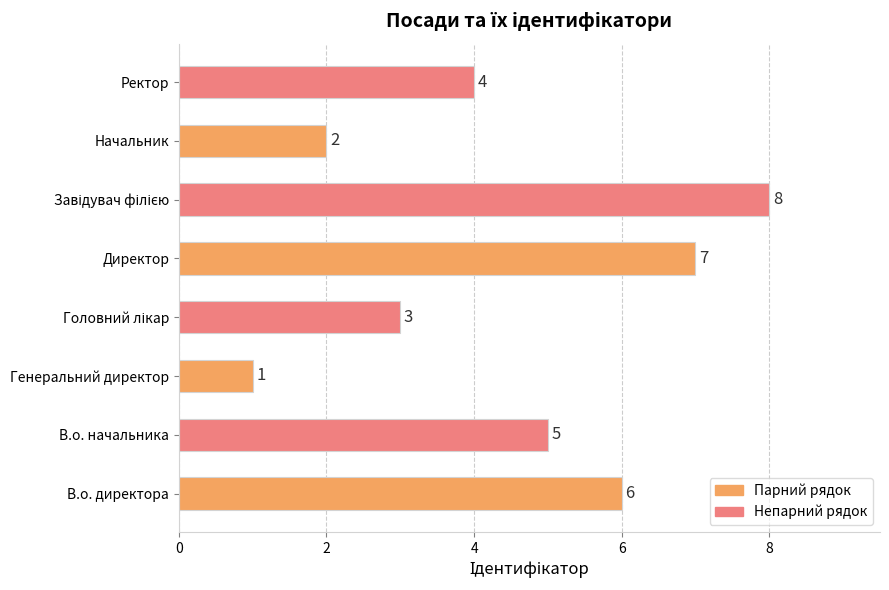

Count the values in the range 3 to 7.

5